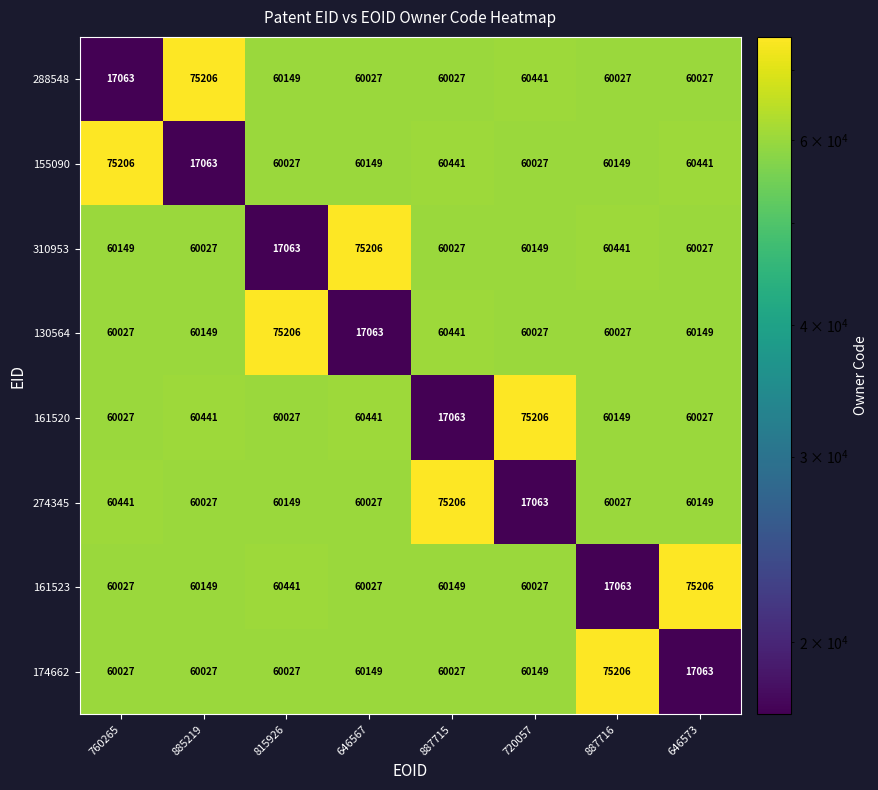

What is the highest value of the 174662 series?

75206